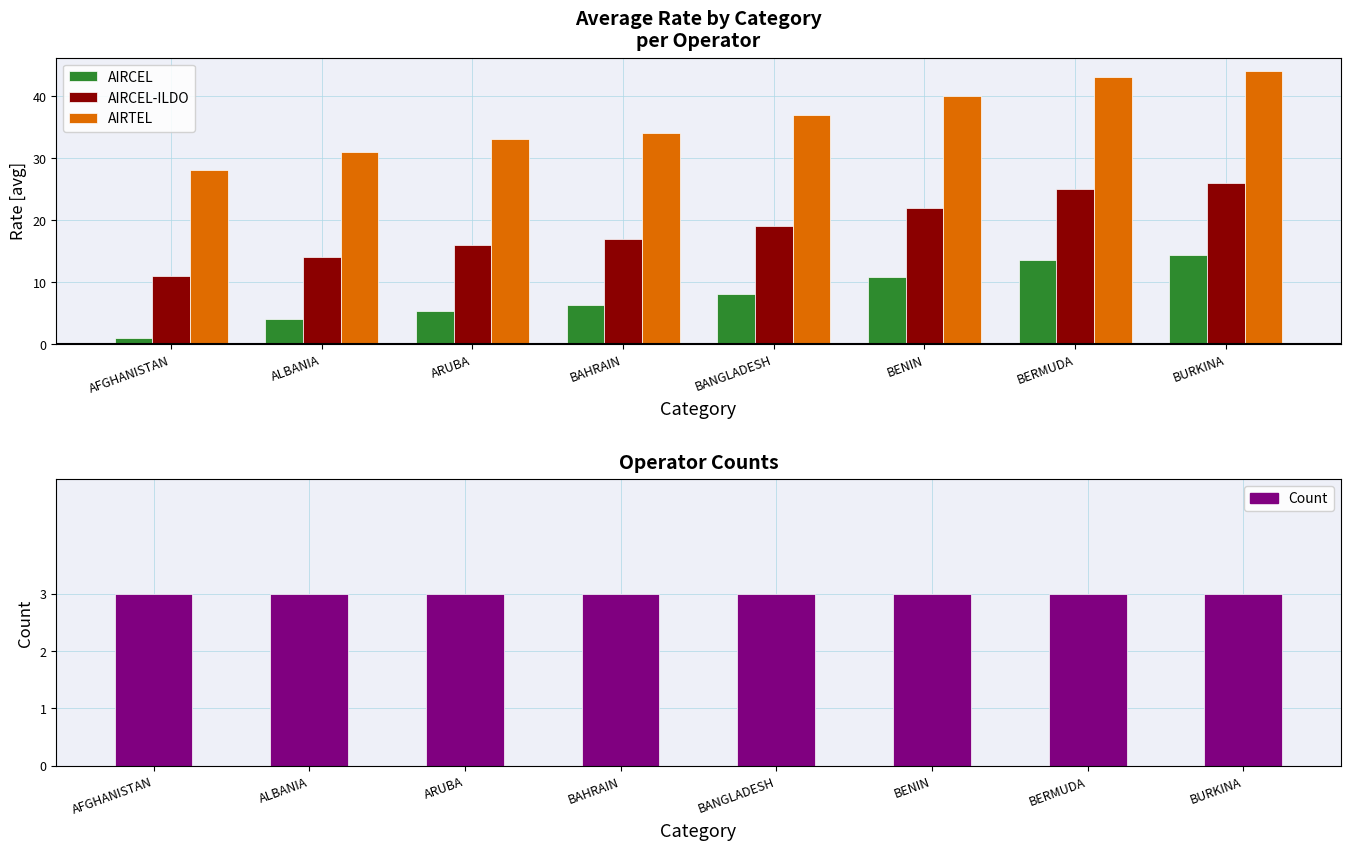

How many categories are shown in the chart?

8